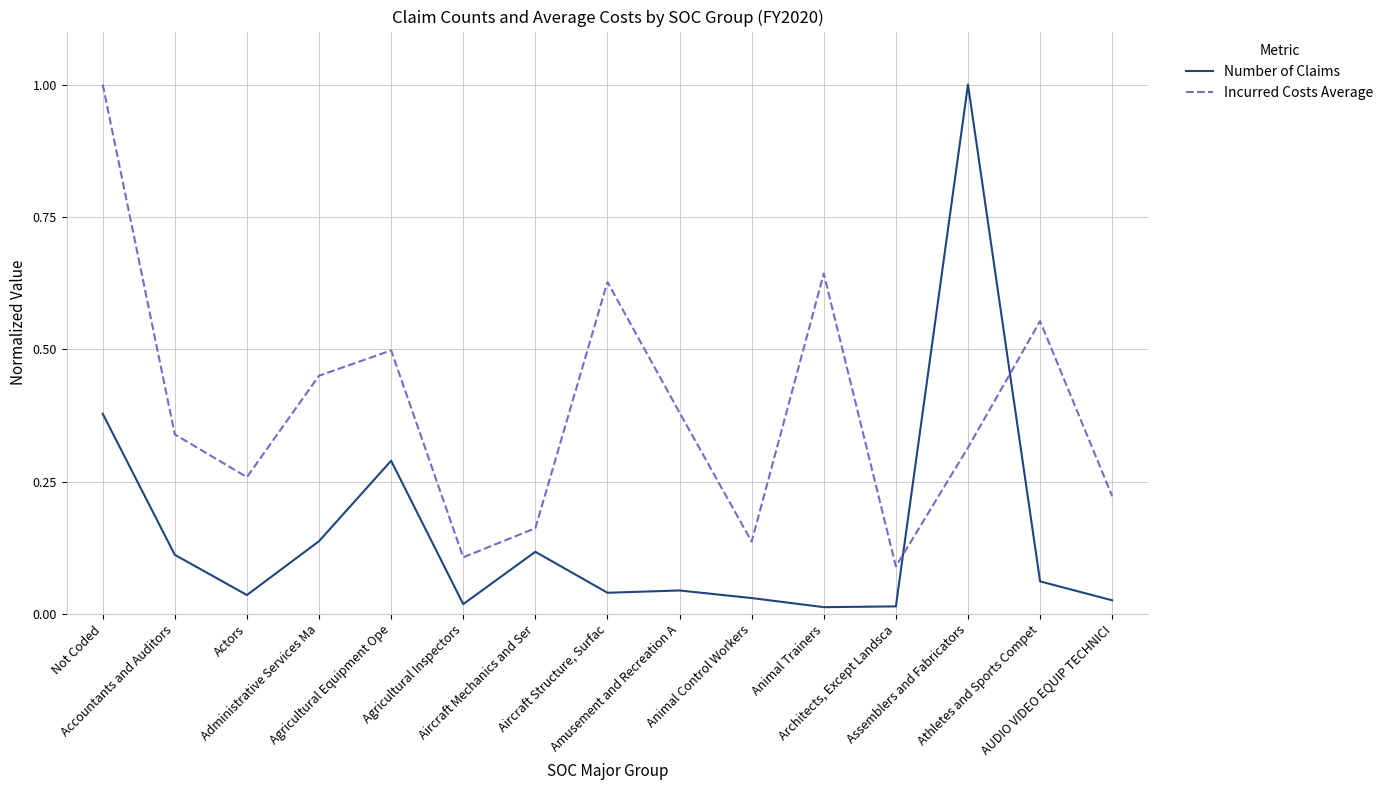

What is the highest value of the Number of Claims series?

1.0